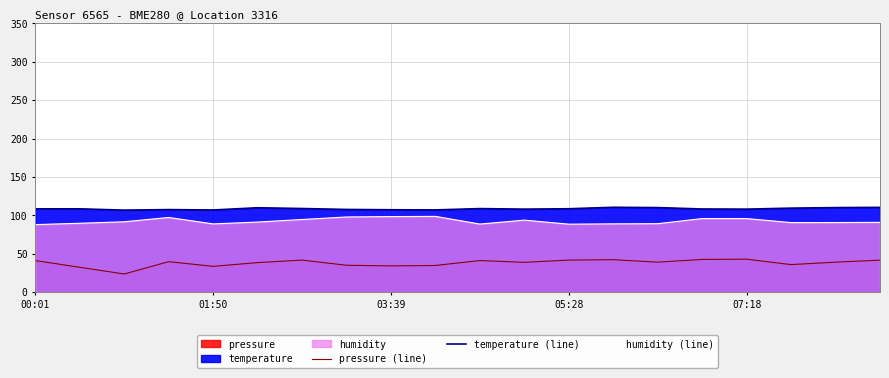

How many data points does each series have?

20